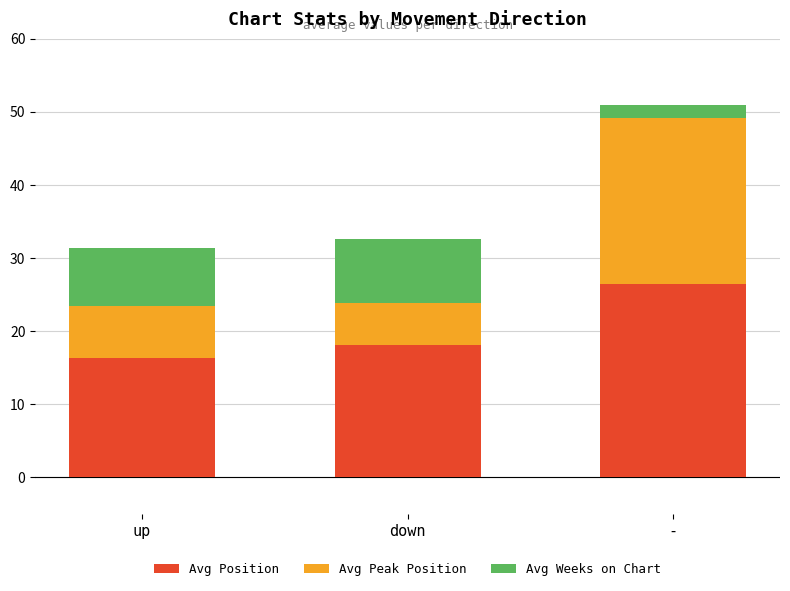

What is the total value across all series at up?

31.3